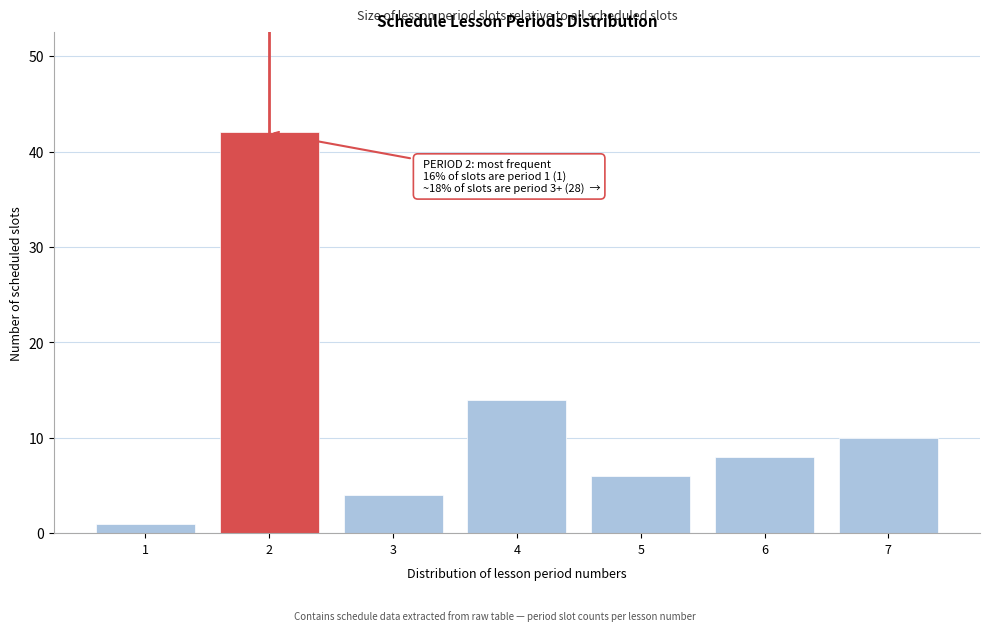

Reading left to right, extract all data points from this chart.

1=1	2=42	3=4	4=14	5=6	6=8	7=10